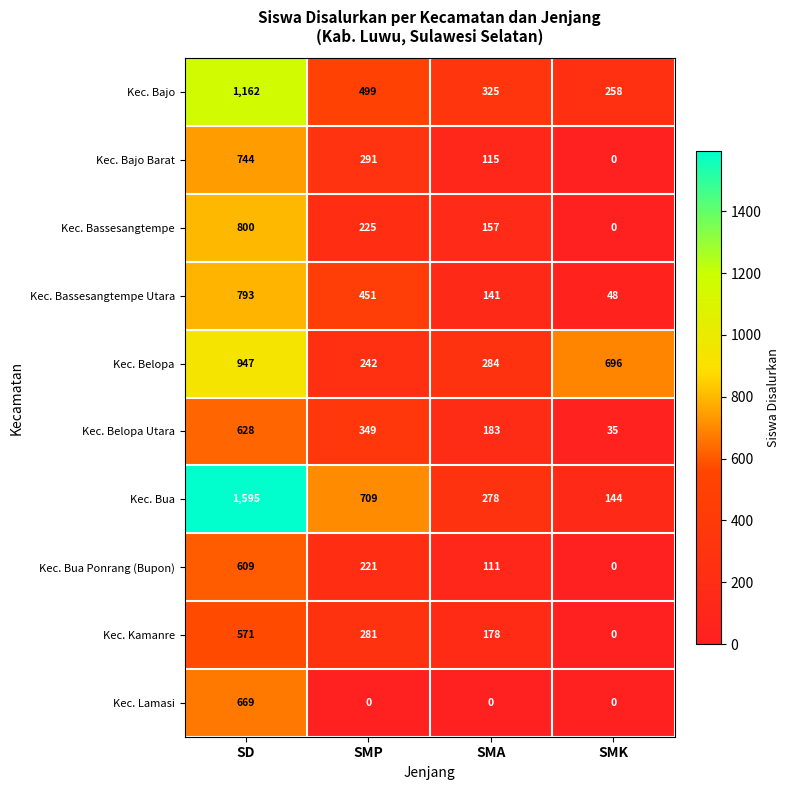

Count the number of categories in the chart.

4